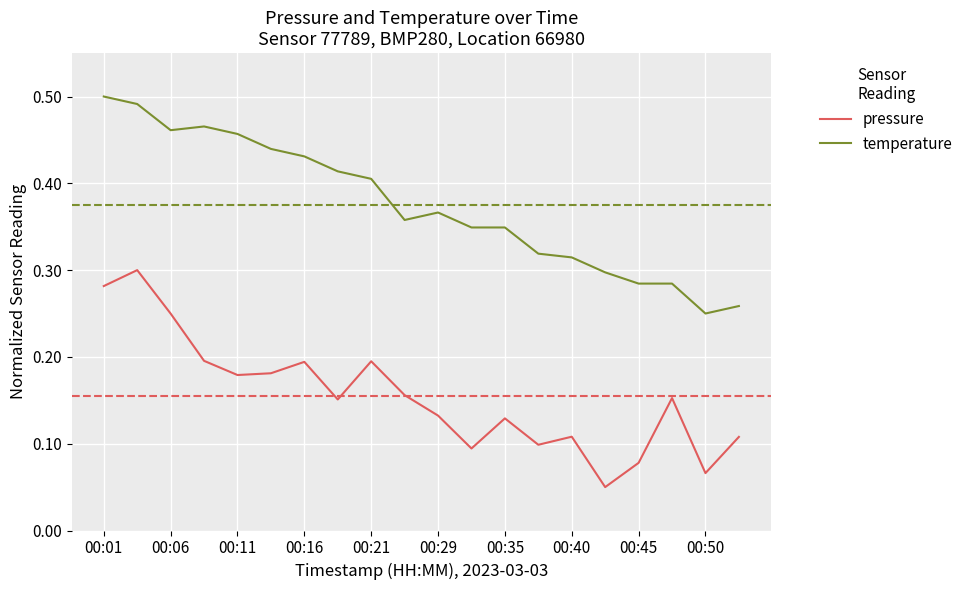

List the series in order of their overall mean, highest first.

temperature, pressure